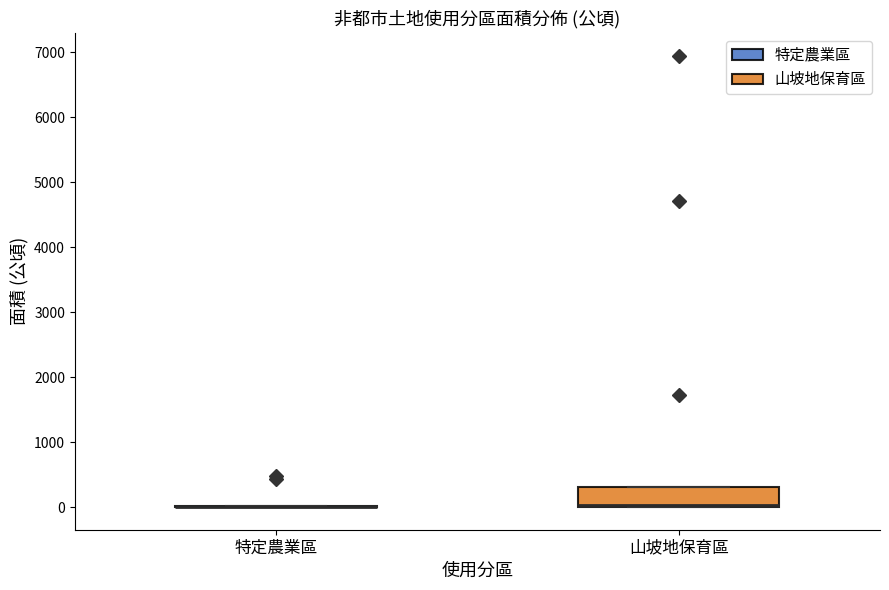

Which box is the tallest, from its lower edge to its upper edge?

山坡地保育區